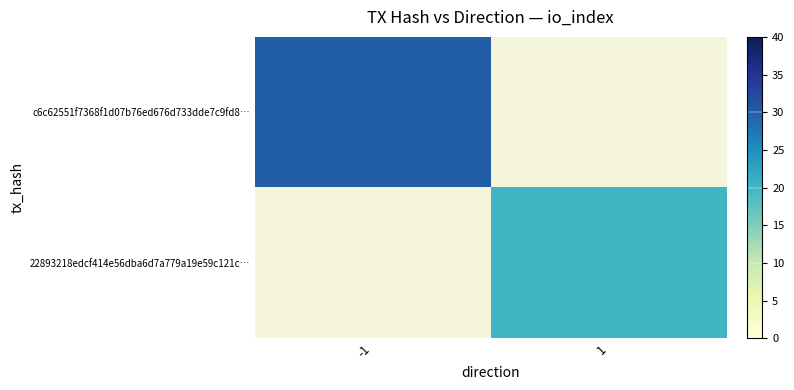

At which label is c6c62551f7368f1d07b76ed676d733dde7c9fd8… closest to 30?

-1